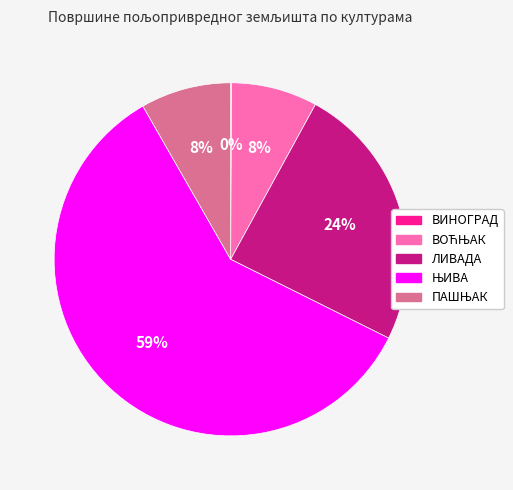

To the nearest percent, what percentage of the pie is ЛИВАДА?

24%